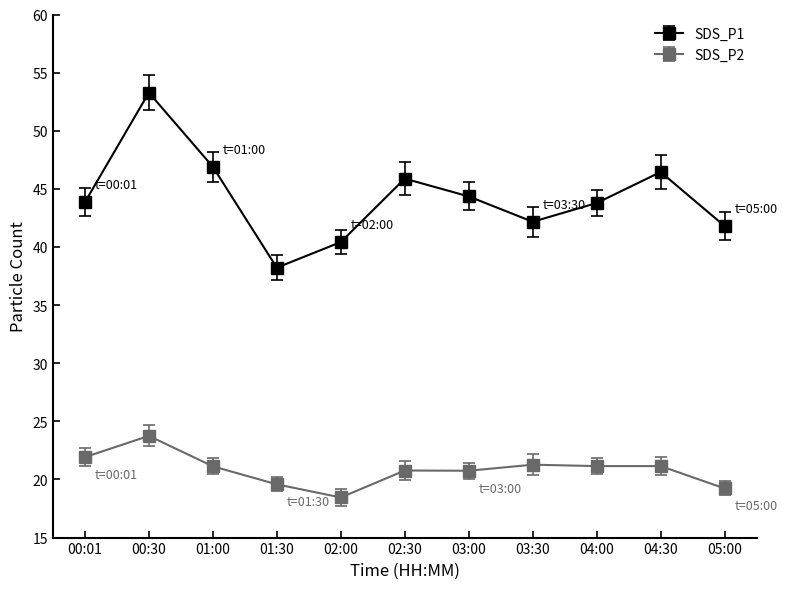

Rank the series at 01:00 from highest to lowest value.

SDS_P1, SDS_P2